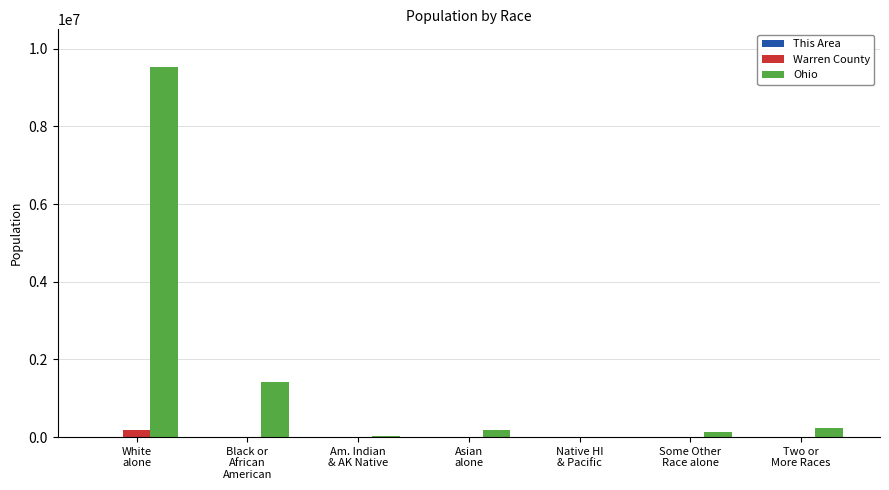

What is the sum of all Ohio values?

11536504